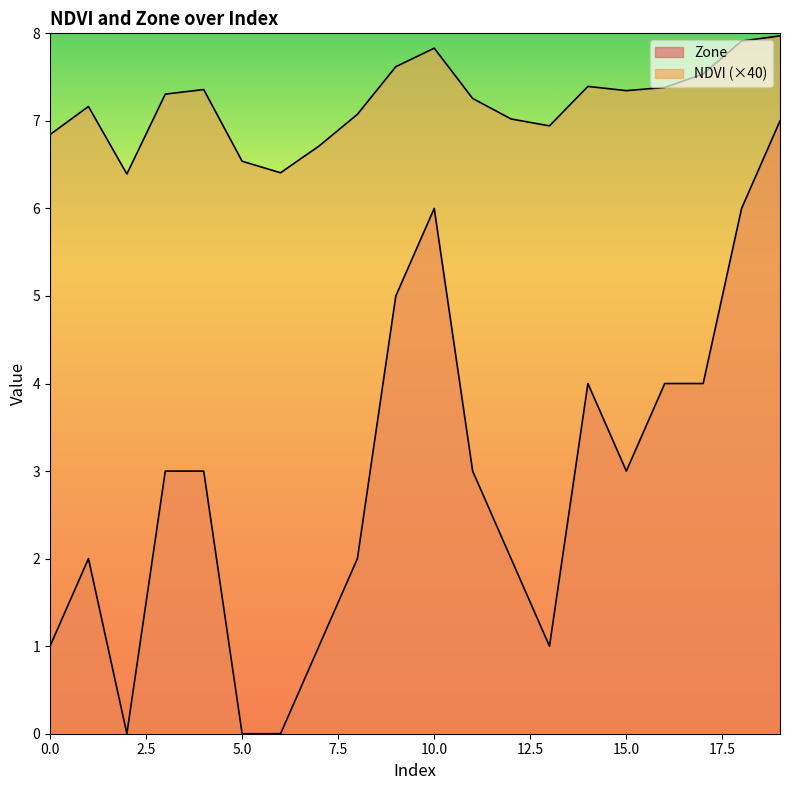

What is the lowest value of the NDVI series?

6.4